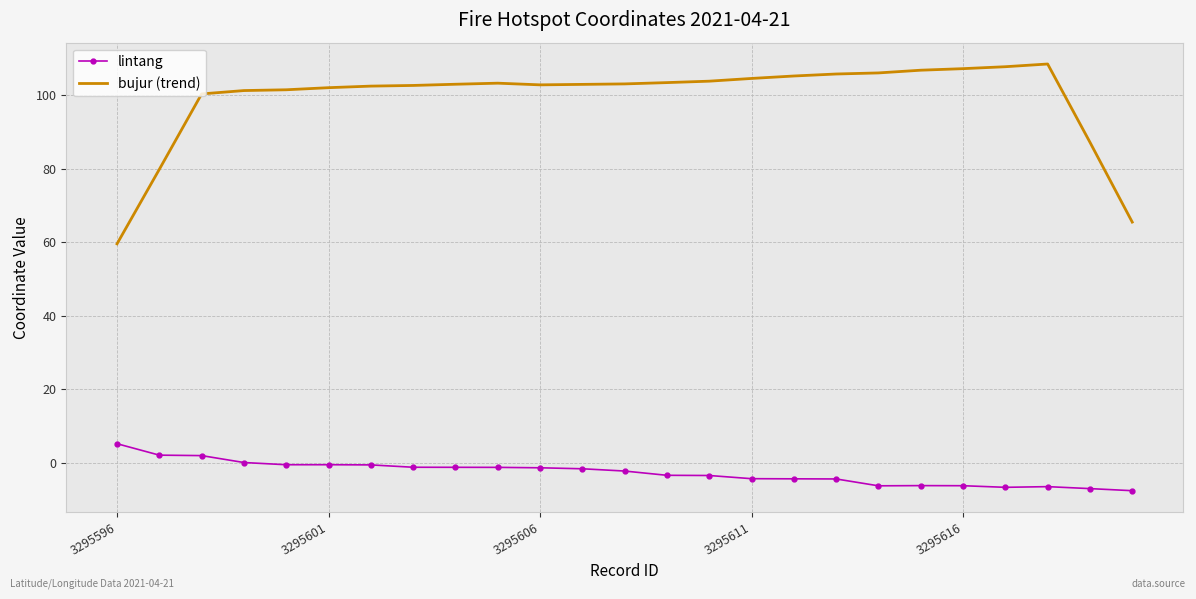

True or false: bujur (trend) and lintang cross at least once.

False